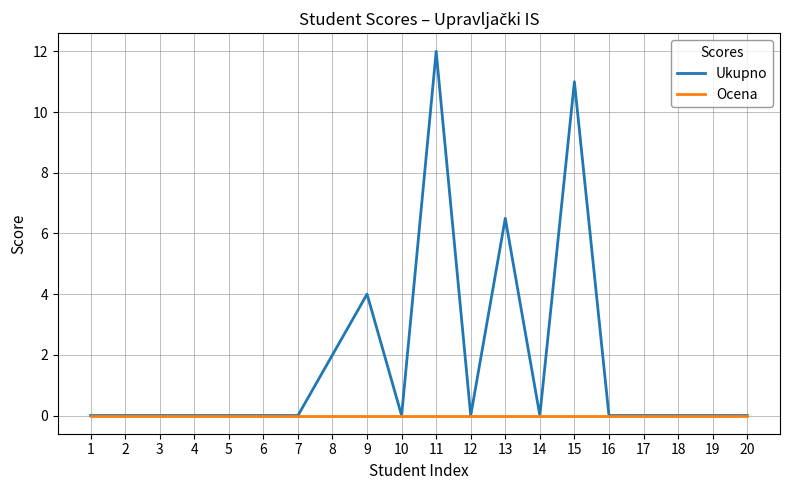

Which series has the widest spread of values?

Ukupno